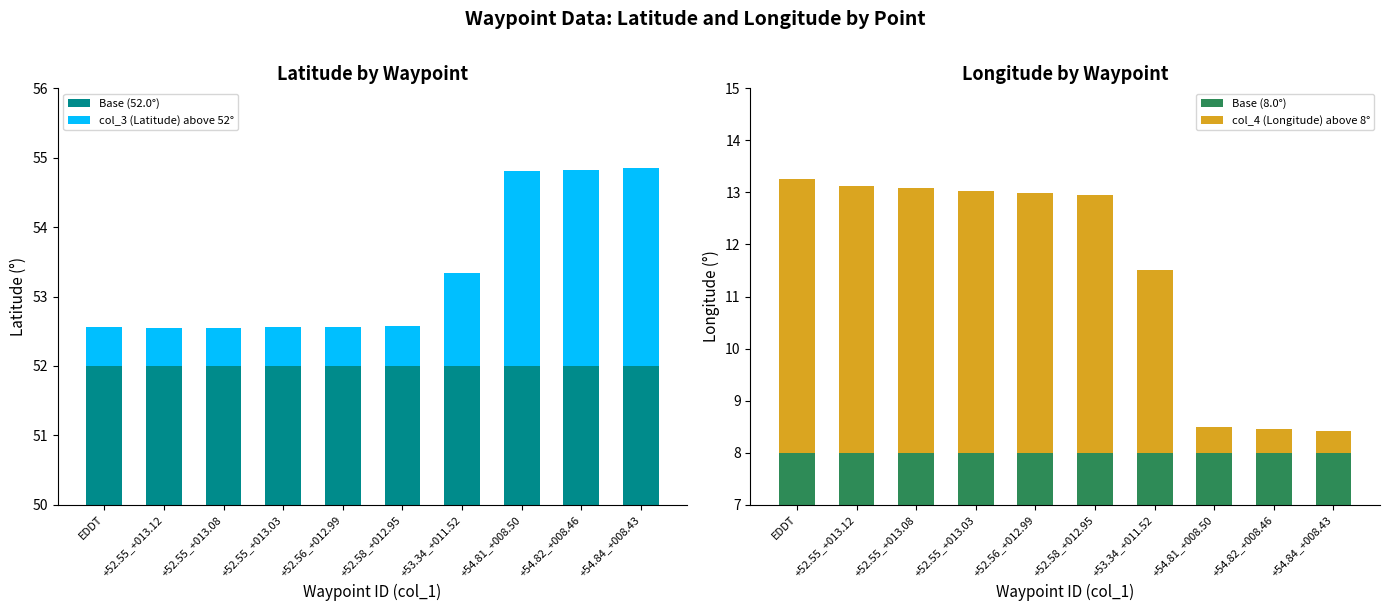

Between EDDT and +54.84_+008.43, which series saw the biggest shift?

col_4 (Longitude) above 8°